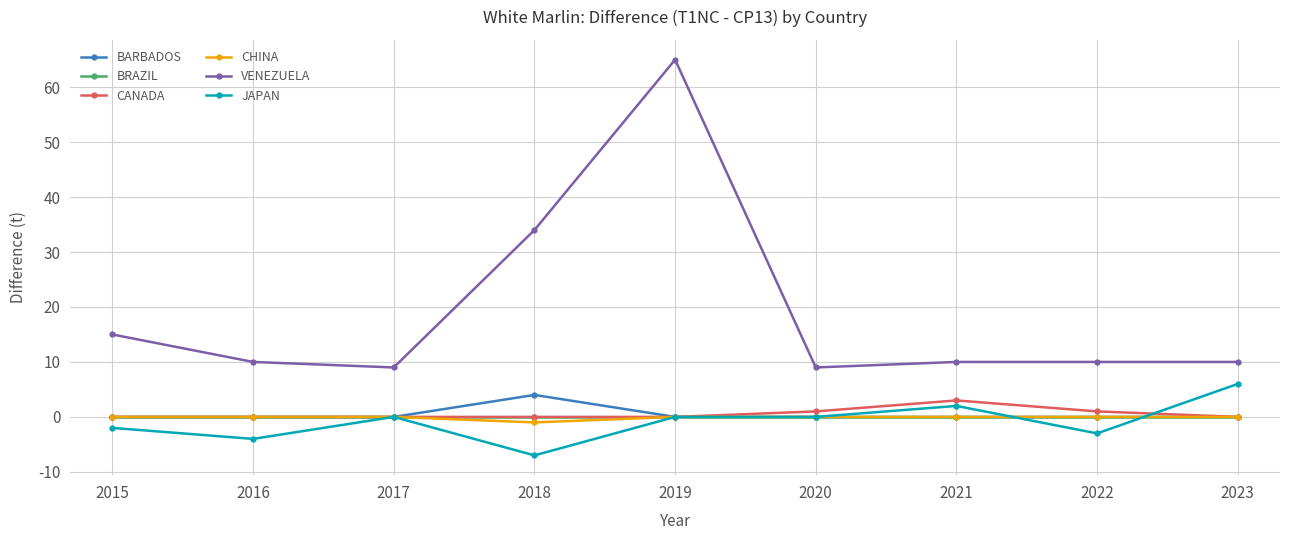

Reading left to right, transcribe all the data shown in this chart.

BARBADOS: 0	0	0	4	0	0	0	0	0
BRAZIL: 0	0	0	0	0	0	0	0	0
CANADA: 0	0	0	0	0	1	3	1	0
CHINA: 0	0	0	-1	0	0	0	0	0
VENEZUELA: 15	10	9	34	65	9	10	10	10
JAPAN: -2	-4	0	-7	0	0	2	-3	6